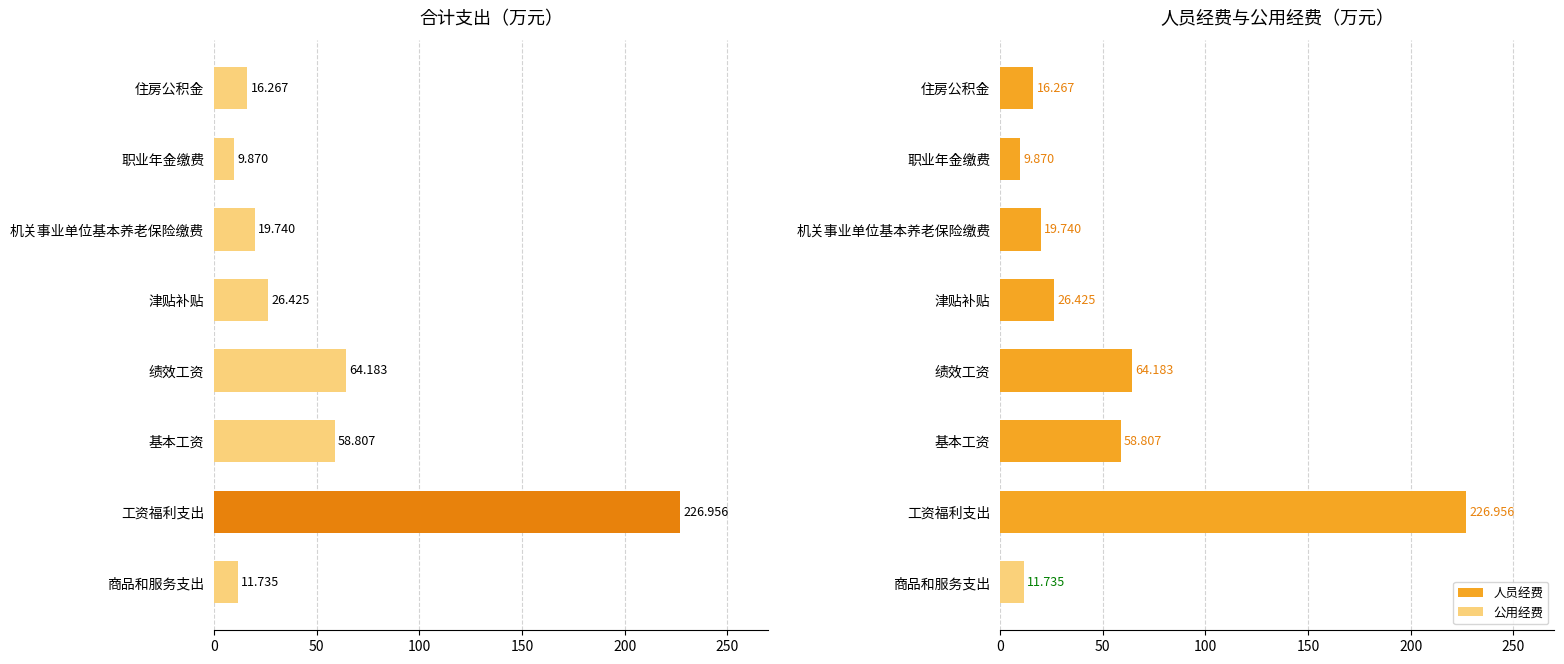

At how many categories does at least one series exceed 39?

3